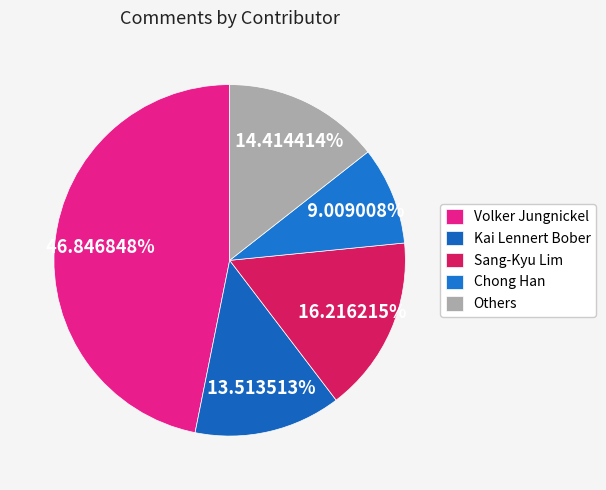

Rank the categories by value from highest to lowest.

Volker Jungnickel, Sang-Kyu Lim, Others, Kai Lennert Bober, Chong Han